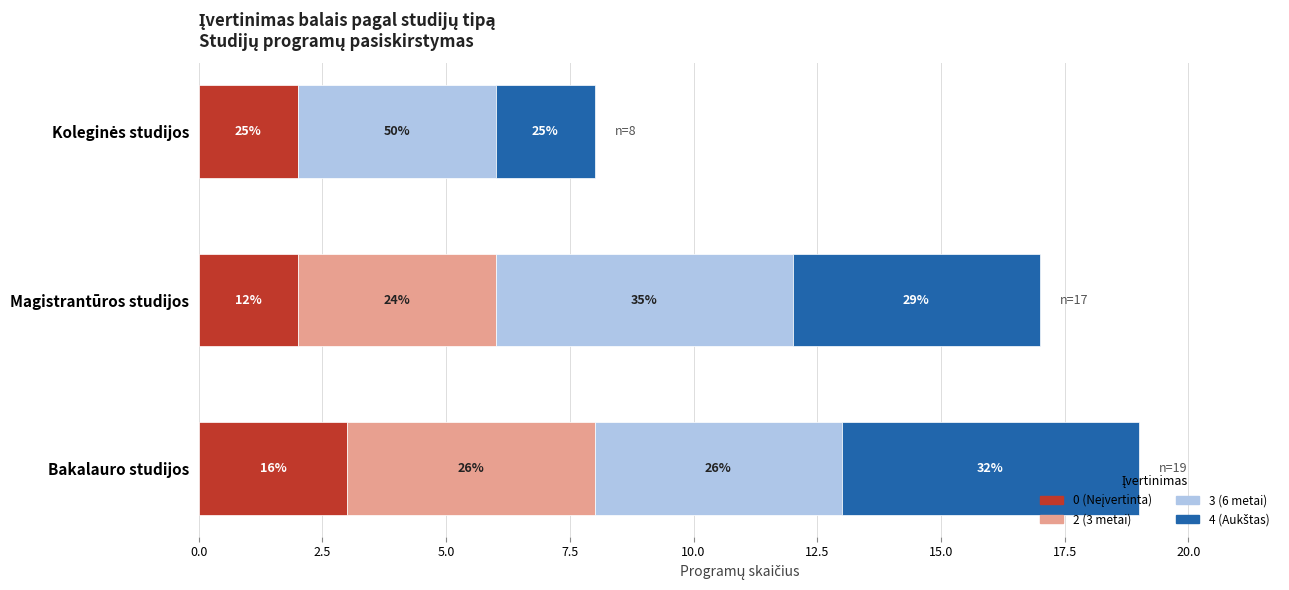

How many distinct data groups are displayed?

4